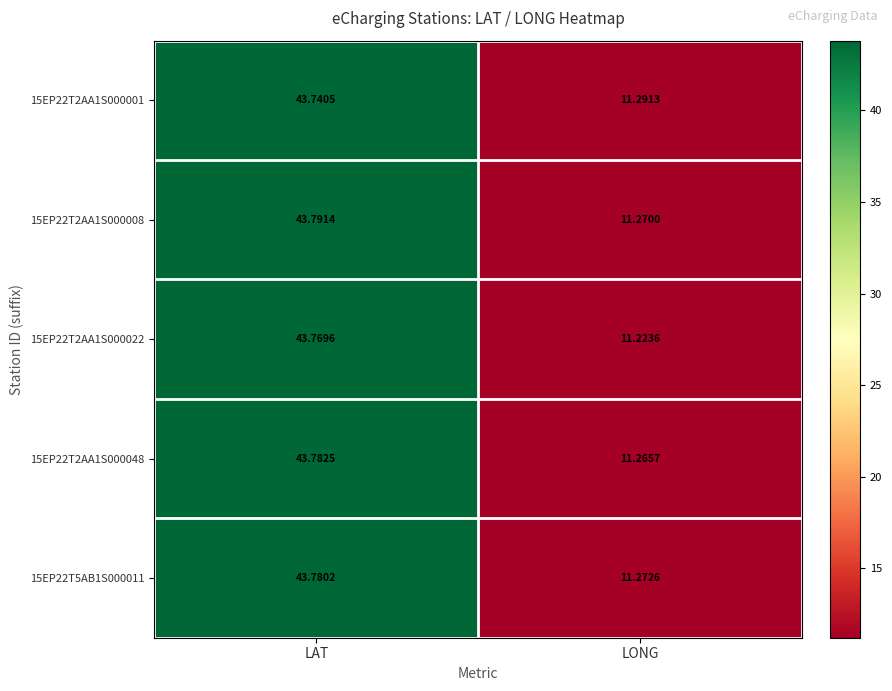

At which category is the sum across all series the highest?

LAT